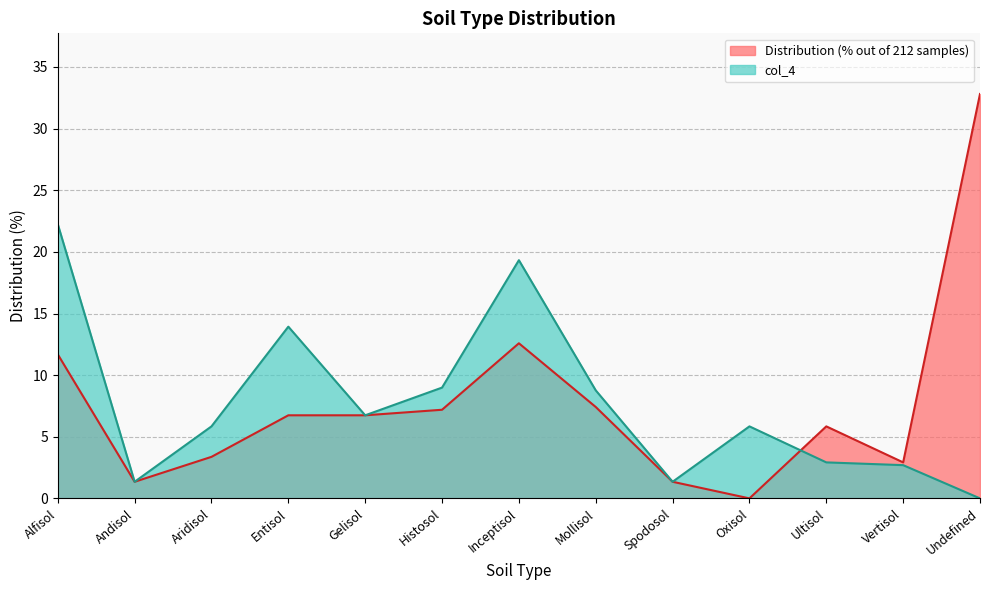

In Distribution (% out of 212 samples), how many points are lower than both neighbors (excluding endpoints)?

3